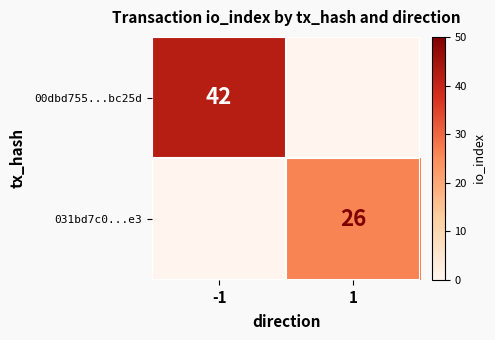

Is the value of 031bd7c0...e3 at 1 greater than the value of 00dbd755...bc25d at -1?

No